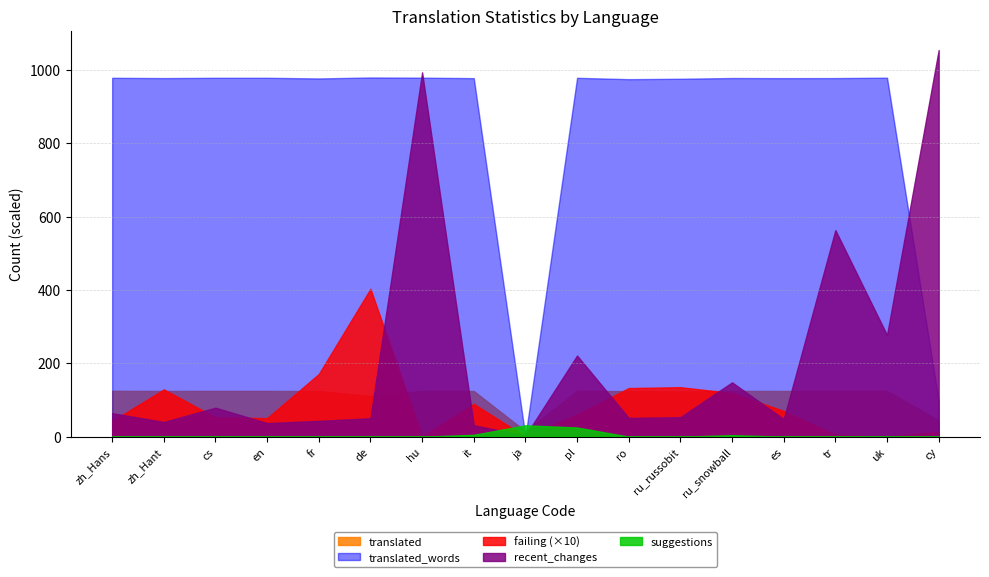

What is the label of the 12th point from the left?

ru_russobit